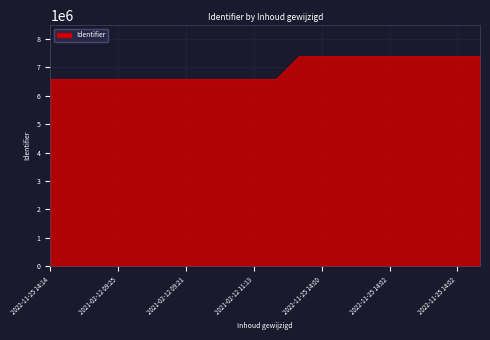

What is the maximum value shown in the chart?

7373858